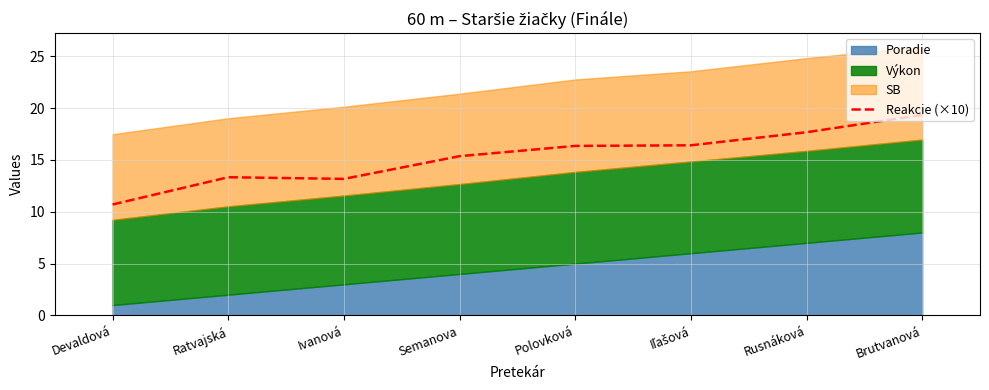

How many lines are shown in the chart?

1